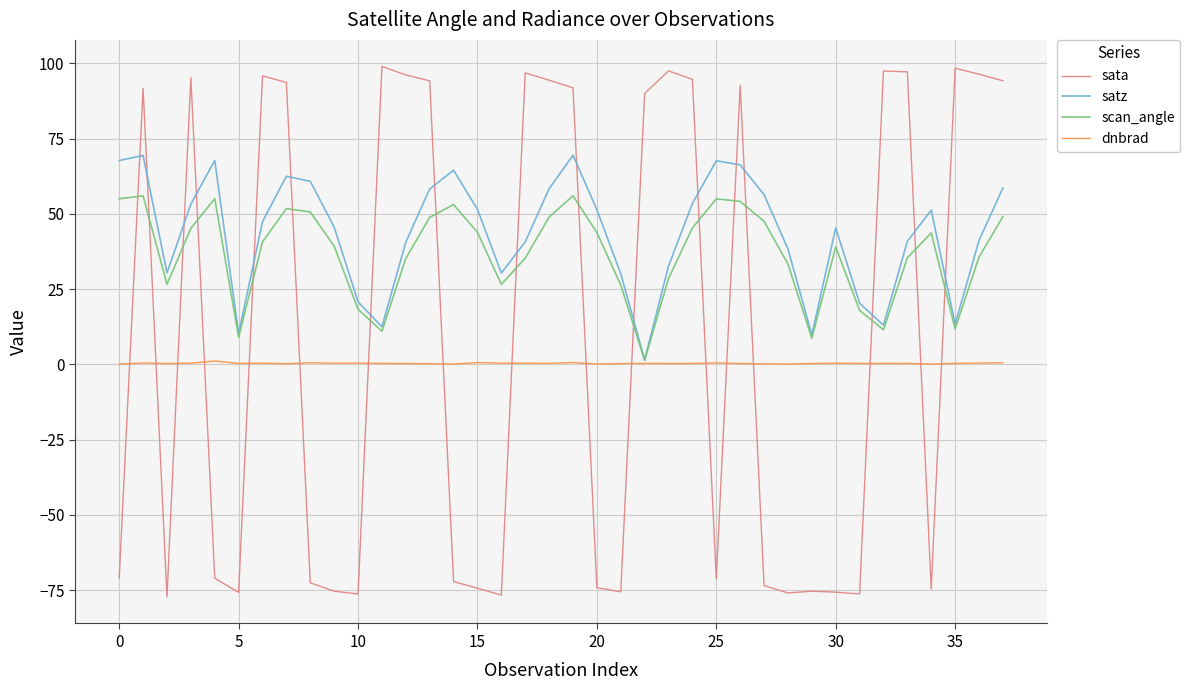

What are all the series names shown in the legend?

sata, satz, scan_angle, dnbrad